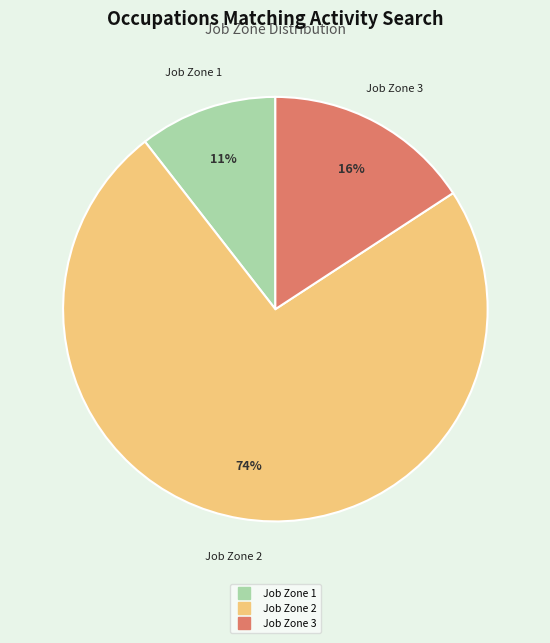

How many segments does this pie chart have?

3